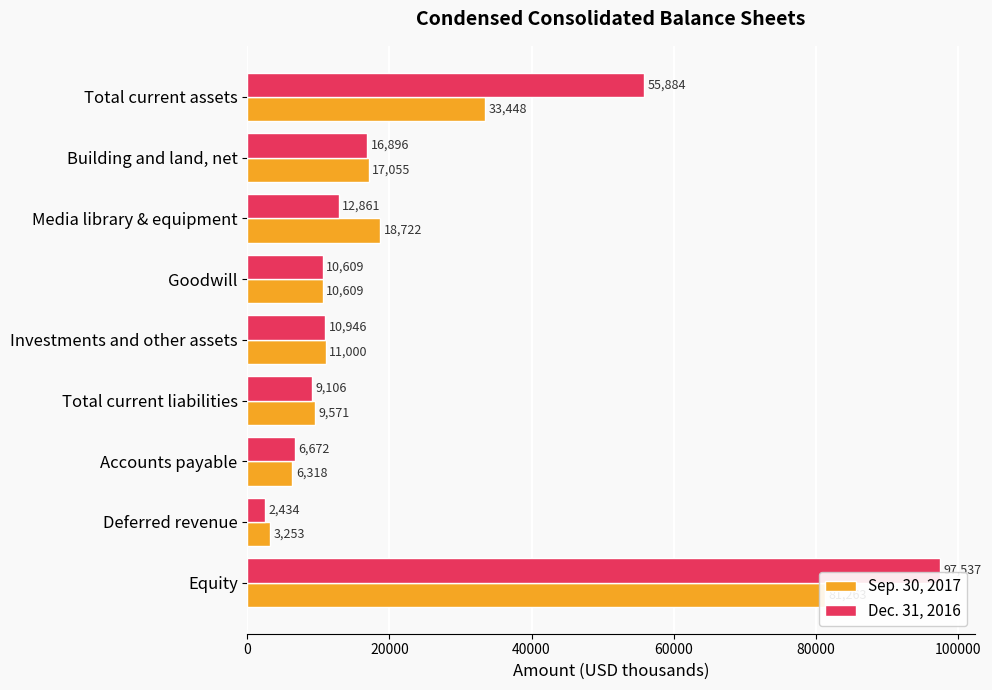

Are the bars horizontal?

Yes